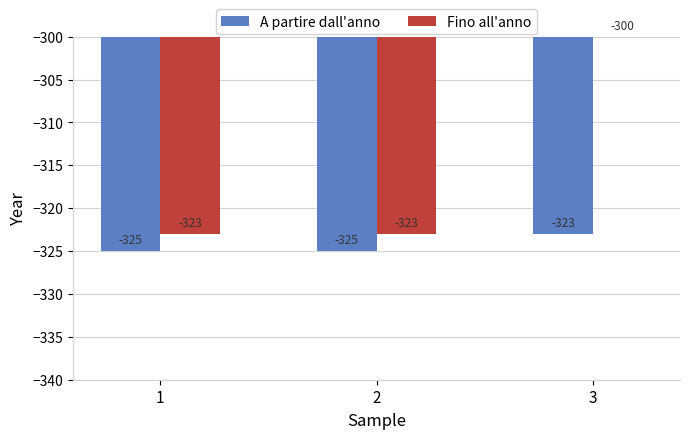

What is the minimum value shown in the chart?

-325